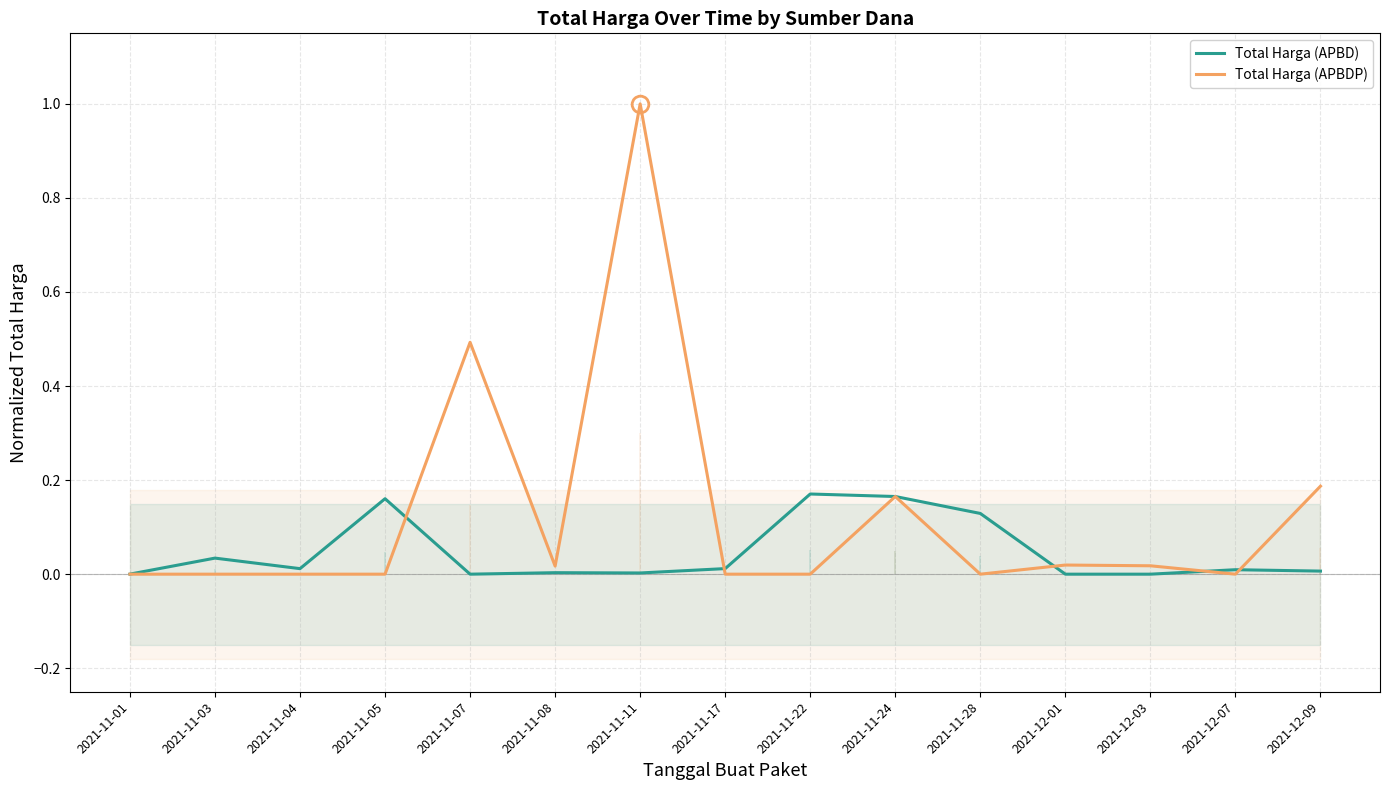

Reading right to left, list all the values displayed in this chart.

Total Harga (APBD): 2021-12-09=0.0	2021-12-07=0.0	2021-12-03=0.0	2021-12-01=0.0	2021-11-28=0.1	2021-11-24=0.2	2021-11-22=0.2	2021-11-17=0.0	2021-11-11=0.0	2021-11-08=0.0	2021-11-07=0.0	2021-11-05=0.2	2021-11-04=0.0	2021-11-03=0.0	2021-11-01=0.0
Total Harga (APBDP): 2021-12-09=0.2	2021-12-07=0.0	2021-12-03=0.0	2021-12-01=0.0	2021-11-28=0.0	2021-11-24=0.2	2021-11-22=0.0	2021-11-17=0.0	2021-11-11=1.0	2021-11-08=0.0	2021-11-07=0.5	2021-11-05=0.0	2021-11-04=0.0	2021-11-03=0.0	2021-11-01=0.0